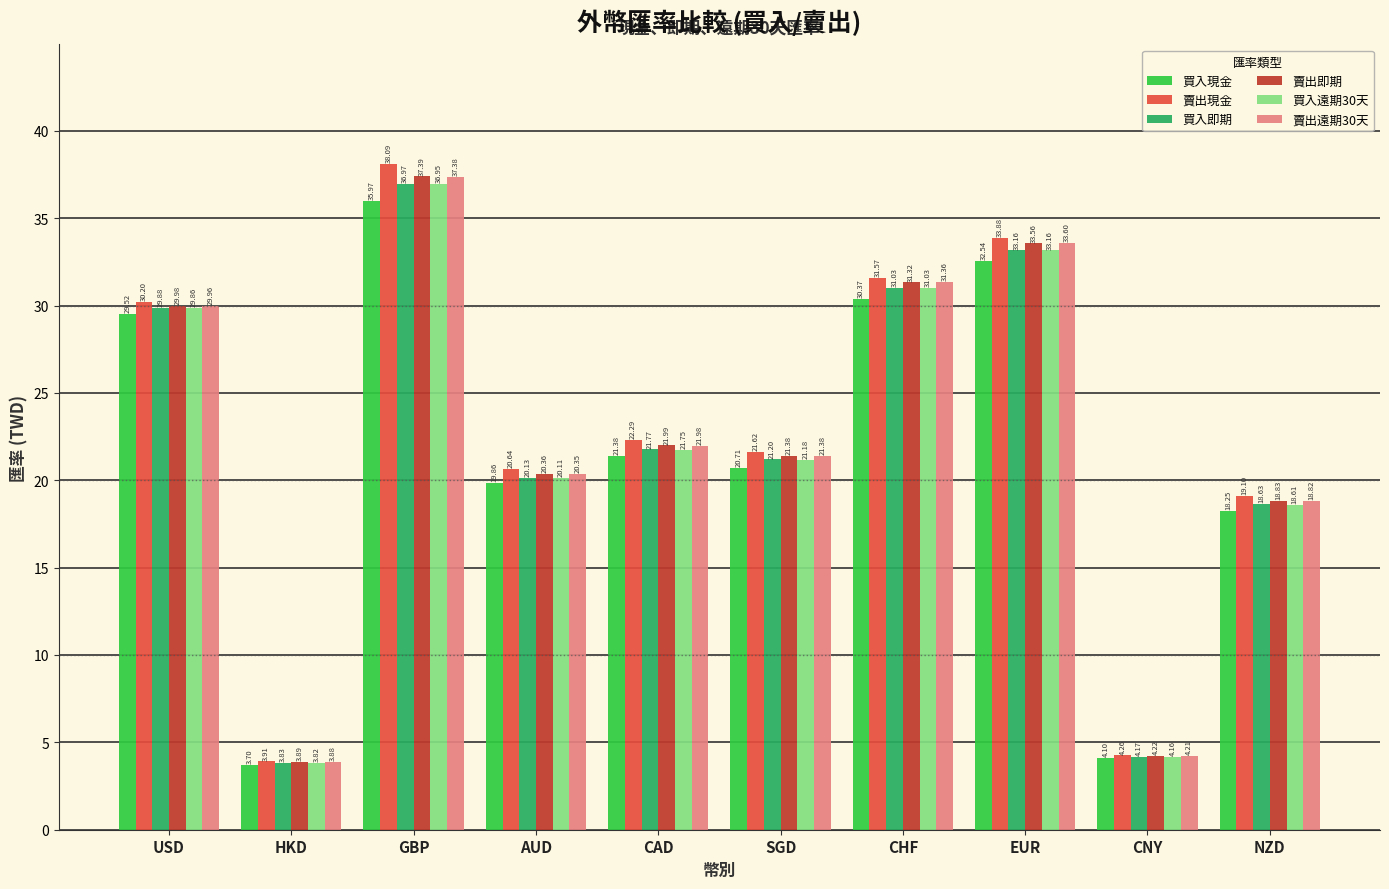

What is the difference between the maximum and minimum values in the 買入遠期30天 series?

33.1